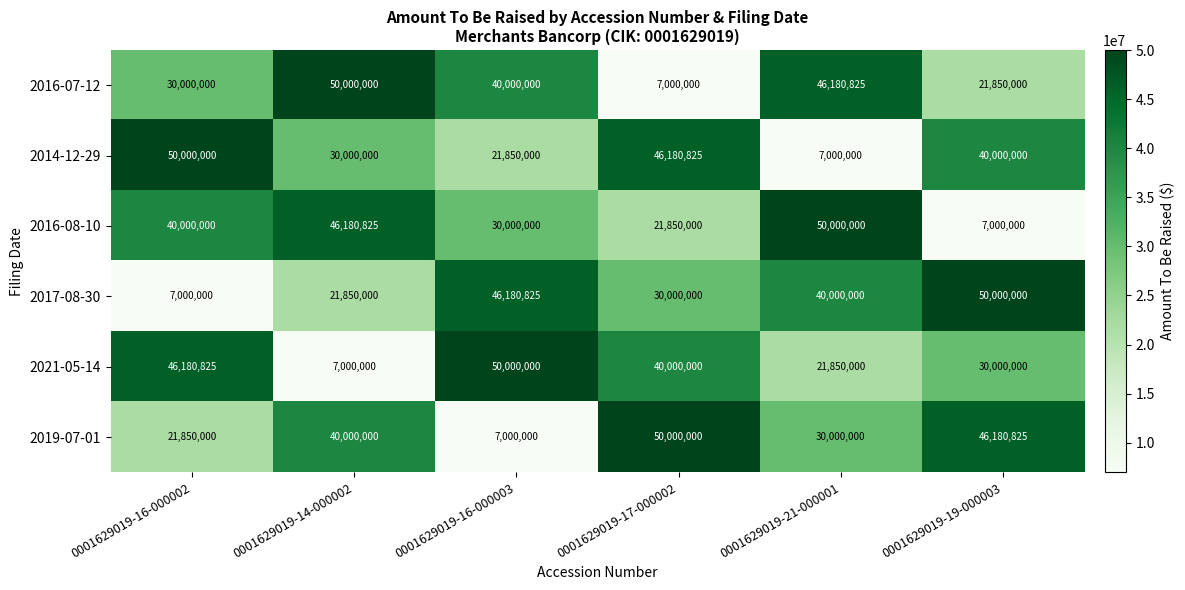

What is the total value across all series at 0001629019-16-000002?

195030825